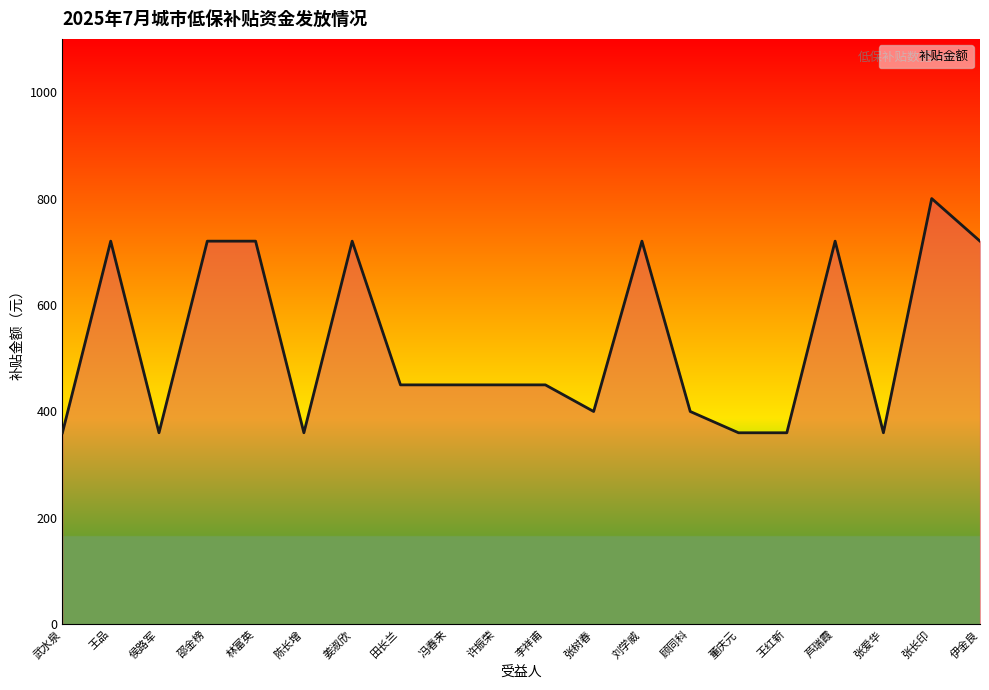

What is the difference between the maximum and minimum values?

440